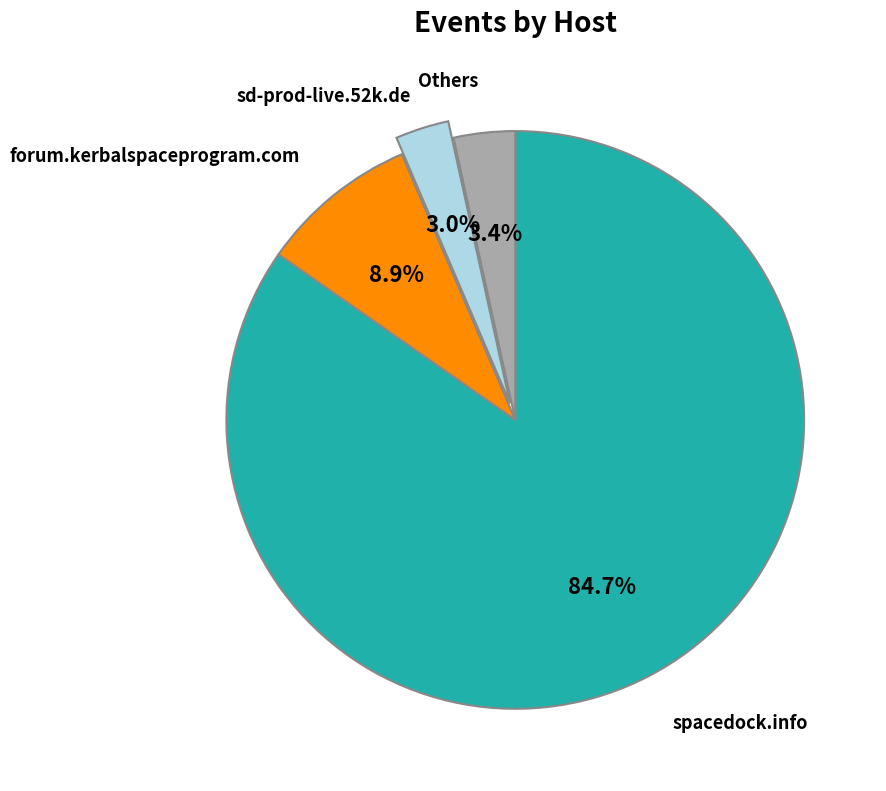

How many slices are in this pie chart?

4